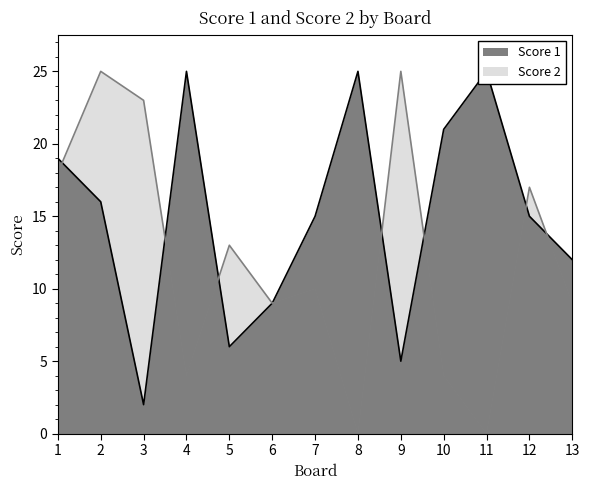

At how many categories does at least one series exceed 6?

13